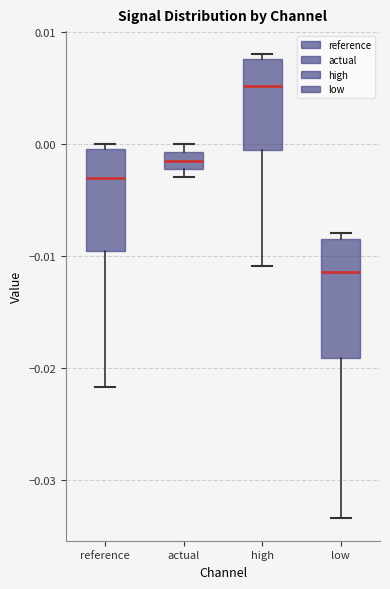

Reading left to right, transcribe this box plot: for each box, give where its median line is, the range the box spans, and where its two whiskers end, as read against the y-axis. The values are not printed on the chart, so give them approximately, as read against the axis.

reference: median -0.003, box -0.010 to 0.000, whiskers -0.022 to 0.000 (just above the box's upper edge)
actual: median -0.002 (inside the box), box -0.002 to -0.001, whiskers -0.003 to 0.000
high: median 0.005, box -0.001 to 0.008, whiskers -0.011 to 0.008 (just above the box's upper edge)
low: median -0.011, box -0.019 to -0.008, whiskers -0.033 to -0.008 (just above the box's upper edge)